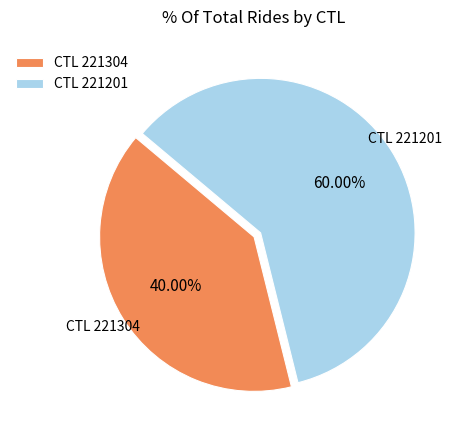

Is the sum of CTL 221304 and CTL 221201 greater than half?

Yes